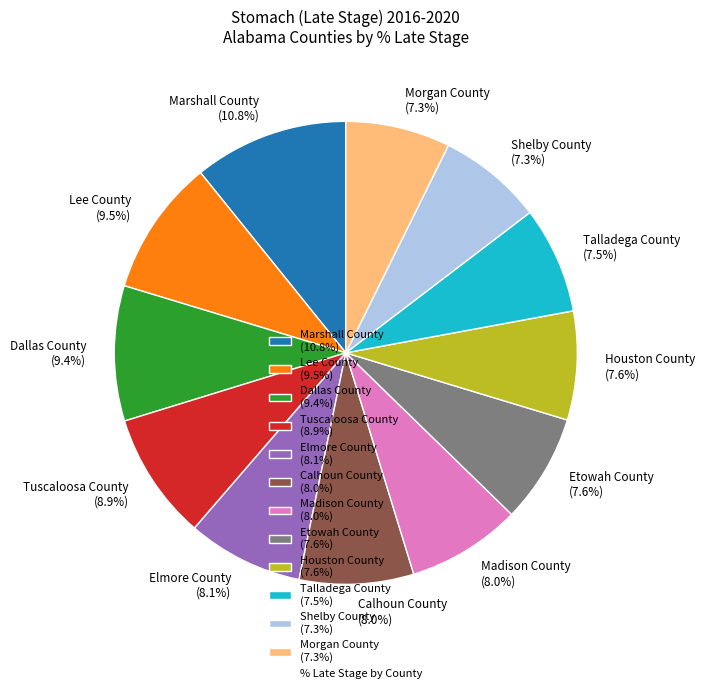

Is there any slice that represents more than half of the pie?

No